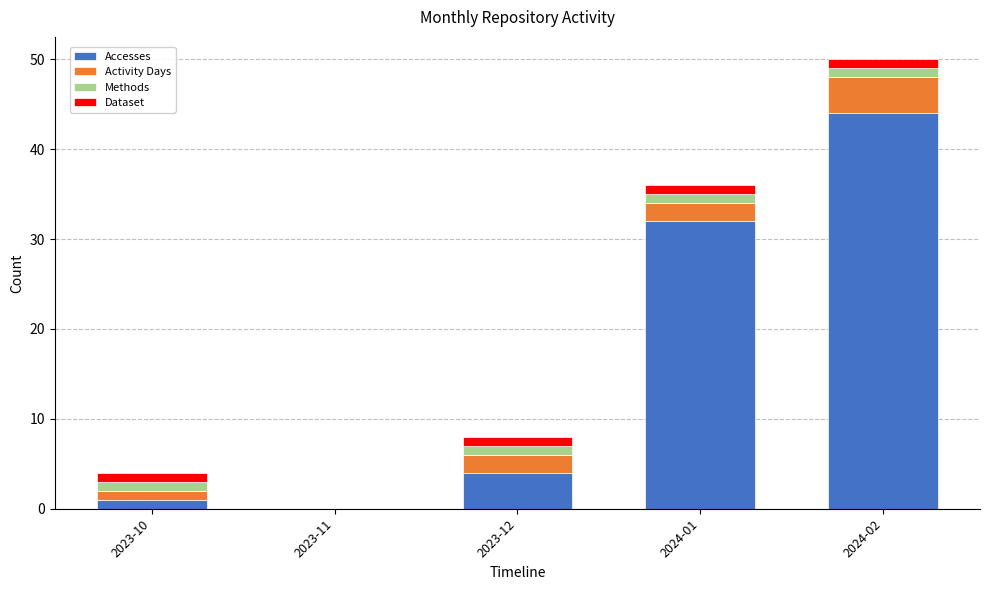

True or false: Accesses has a value of 1 at 2023-10.

True